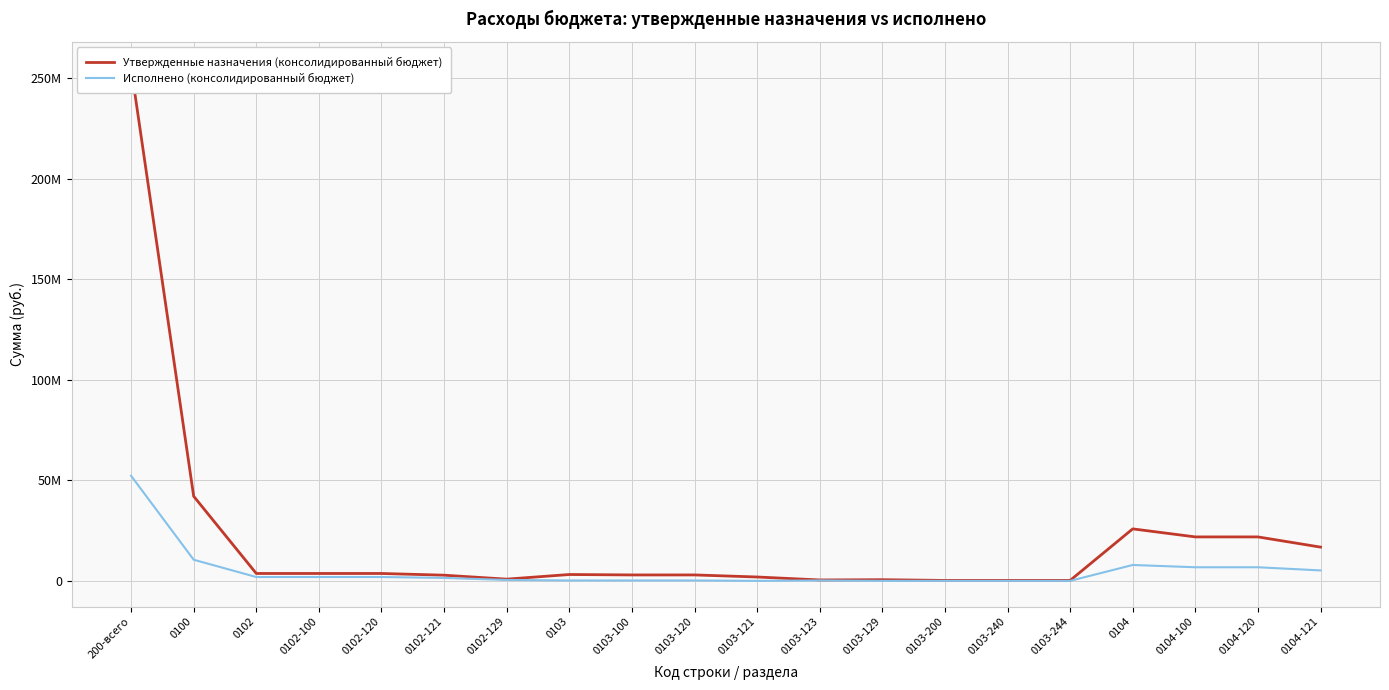

List the series in order of their overall mean, highest first.

Утвержденные назначения (консолидированный бюджет), Исполнено (консолидированный бюджет)